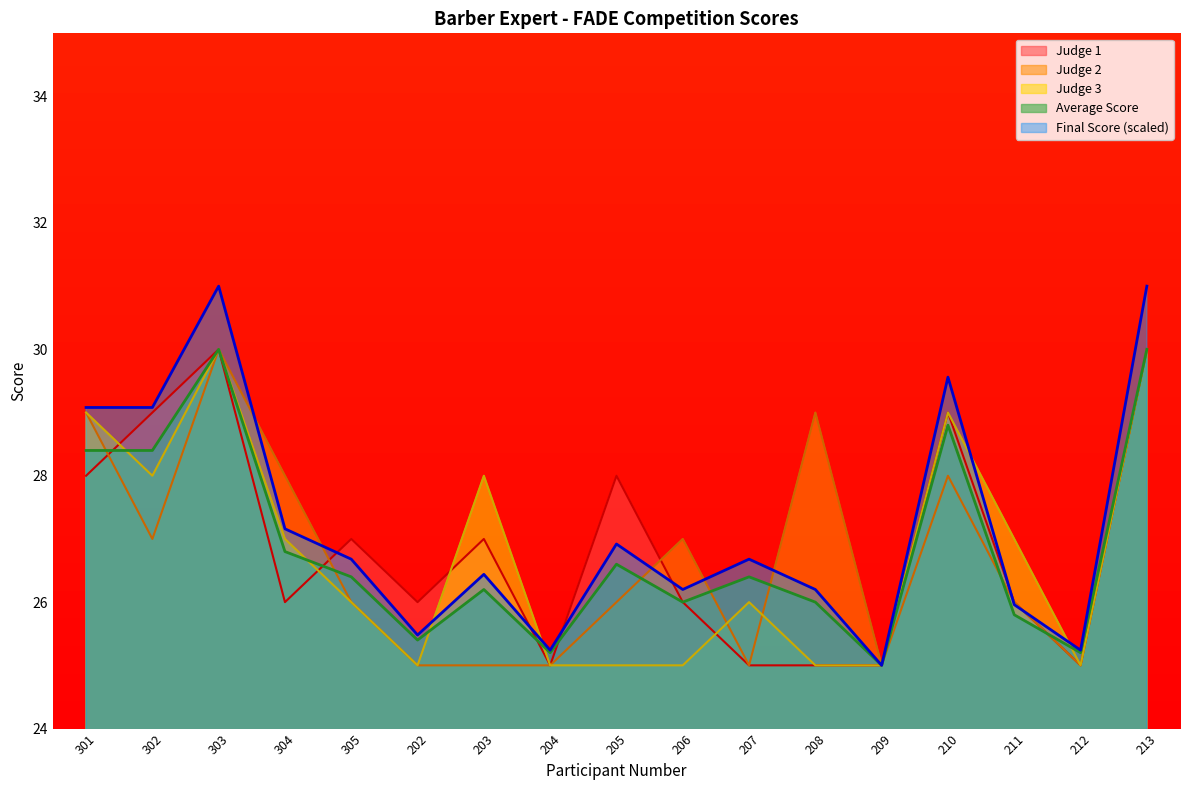

What is the approximate value of Judge 2 at 208?

29.0